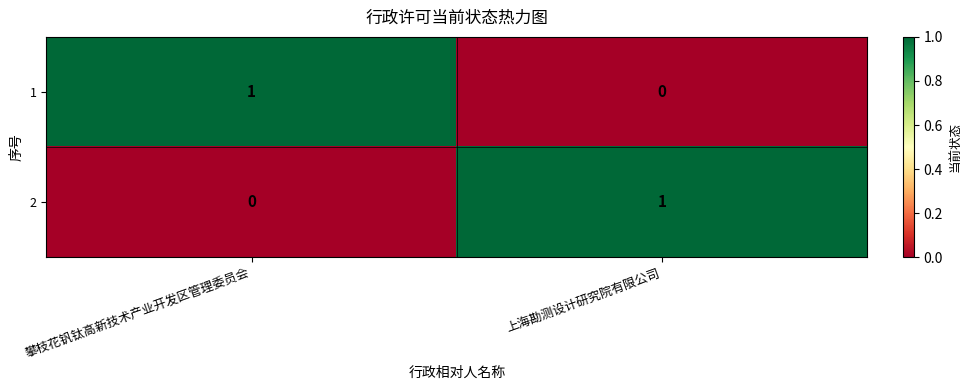

At which label does 1 reach its minimum?

上海勘测设计研究院有限公司